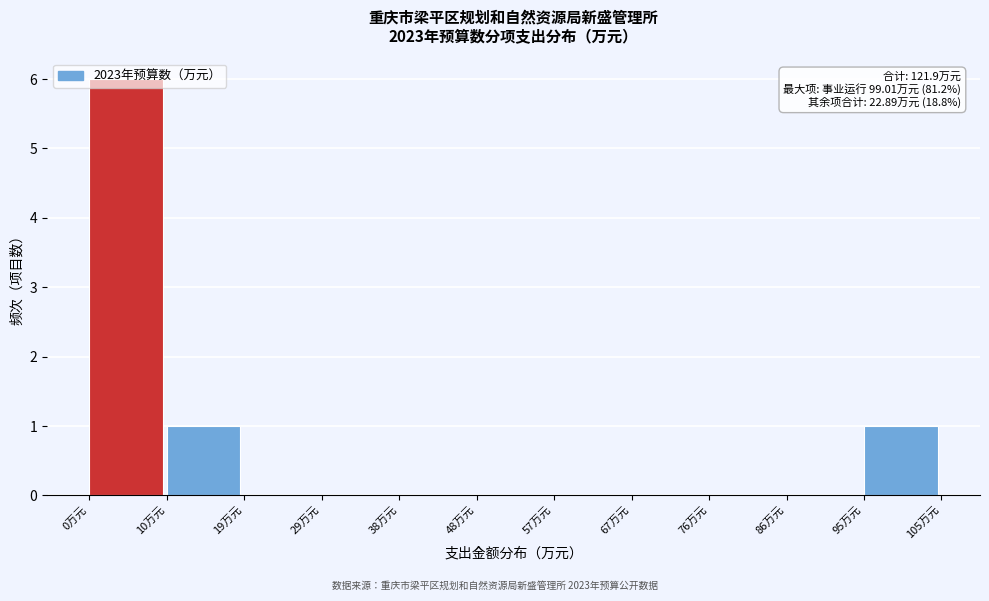

Over which range of the x-axis is the bar tallest?

0 to 10